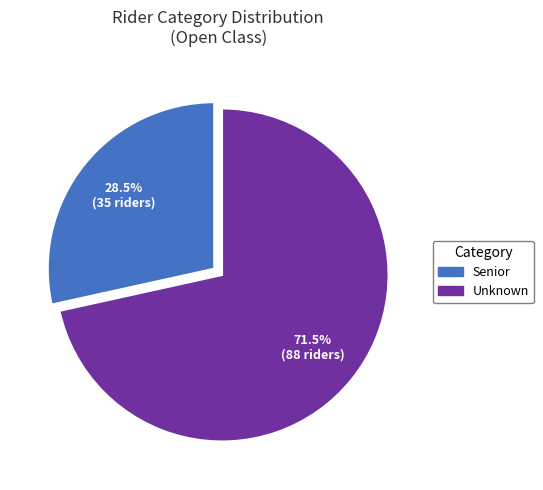

What is the ratio of the value at Unknown to the value at Senior?

2.5